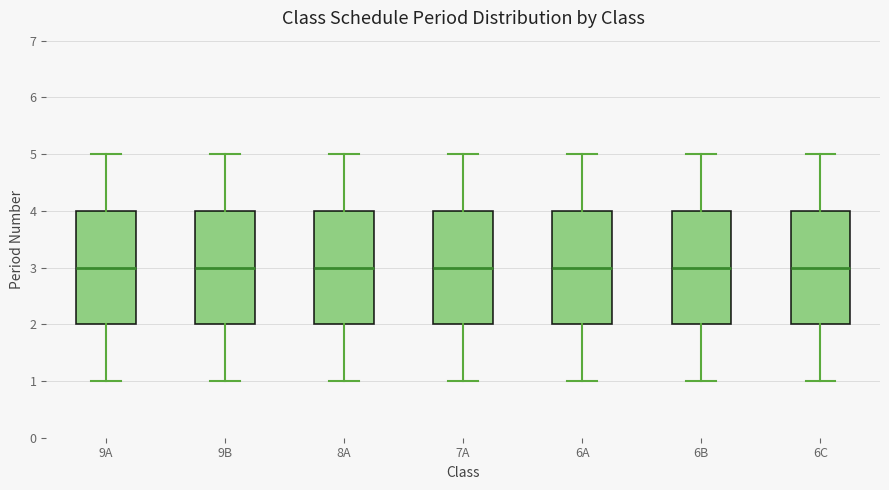

Reading left to right, read every box against the y-axis: the position of its median line, the range the box covers, and the ends of its whiskers. The values are not printed on the chart, so give them approximately, as read against the axis.

9A: median 3, box 2 to 4, whiskers 1 to 5
9B: median 3, box 2 to 4, whiskers 1 to 5
8A: median 3, box 2 to 4, whiskers 1 to 5
7A: median 3, box 2 to 4, whiskers 1 to 5
6A: median 3, box 2 to 4, whiskers 1 to 5
6B: median 3, box 2 to 4, whiskers 1 to 5
6C: median 3, box 2 to 4, whiskers 1 to 5